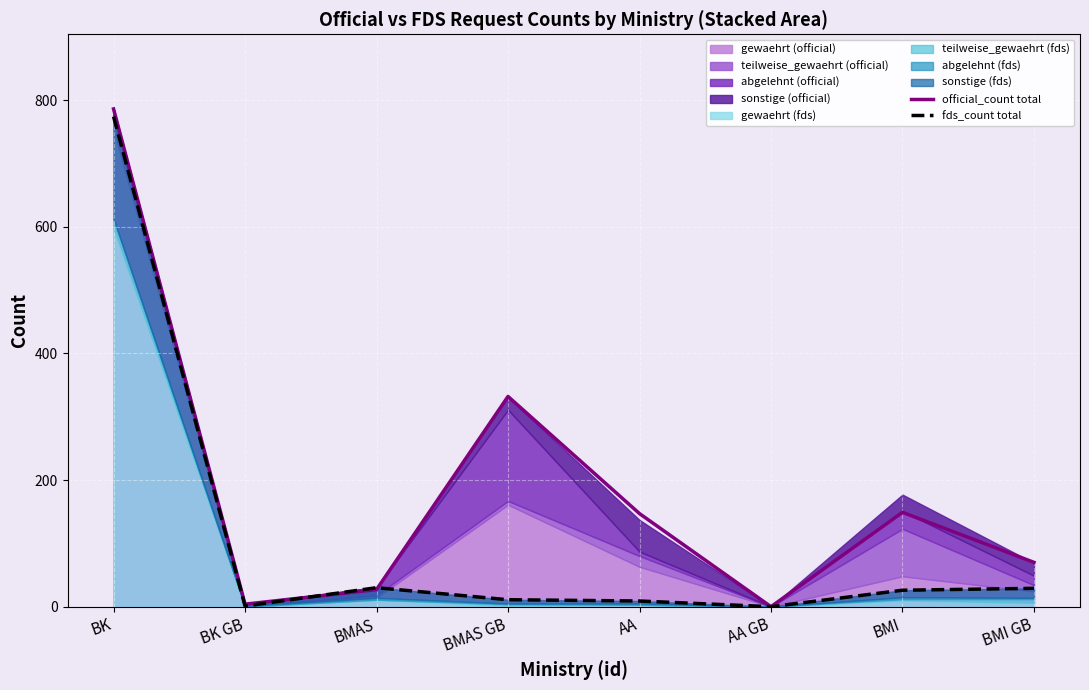

True or false: official_count total has more than 0 points higher than both neighbors.

True